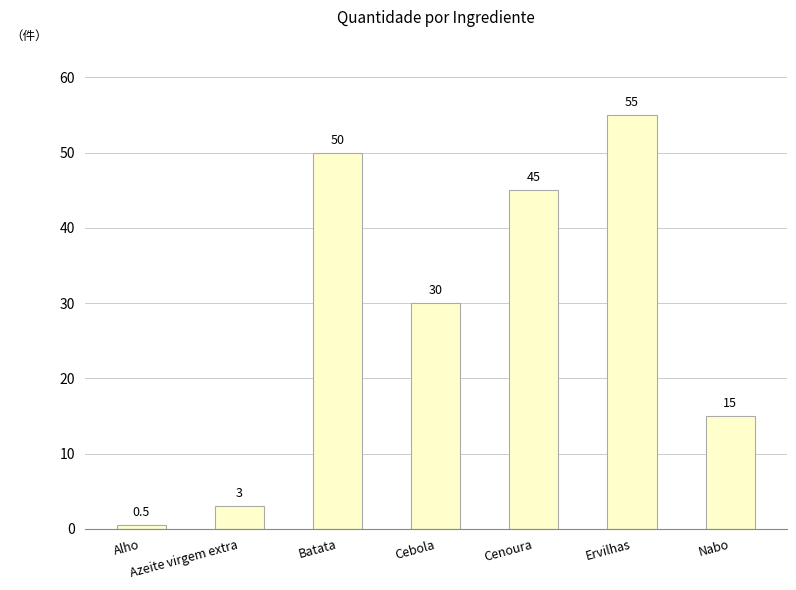

Which category has the highest value across all series?

Ervilhas